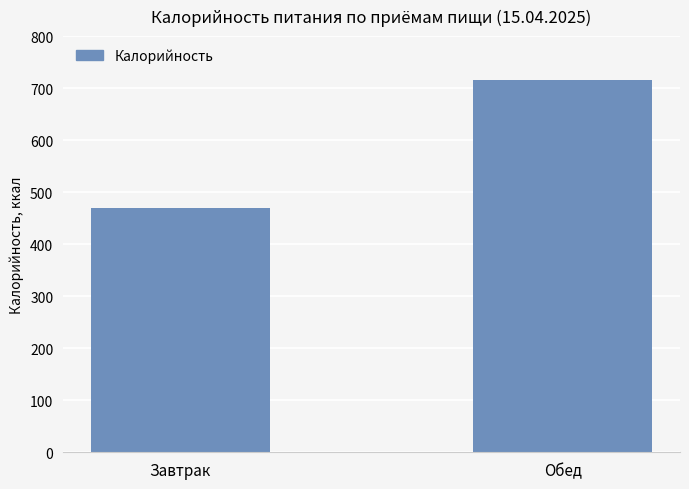

What is the label of the 1st bar from the left?

Завтрак